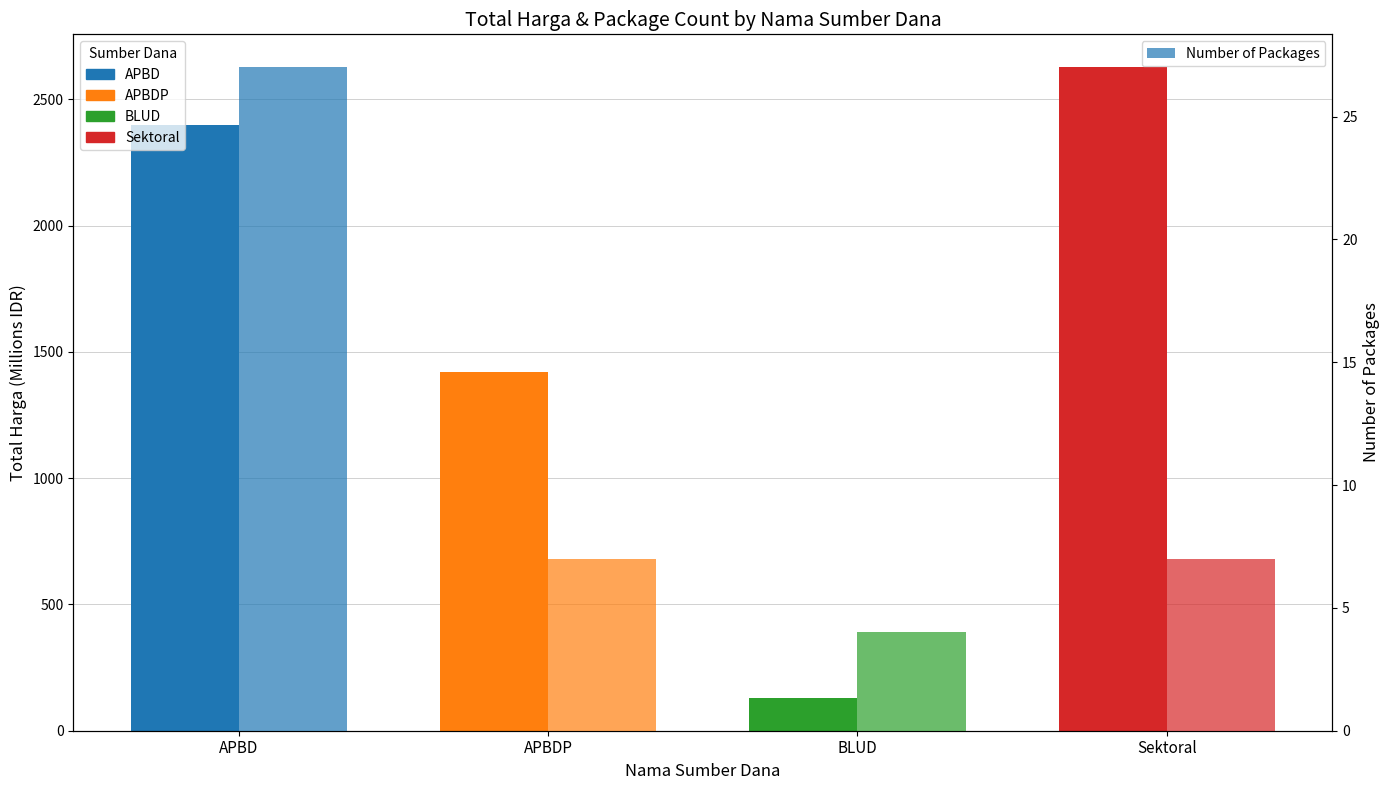

Rank the series by their maximum value, from lowest to highest.

Number of Packages, Total Harga (Millions IDR)